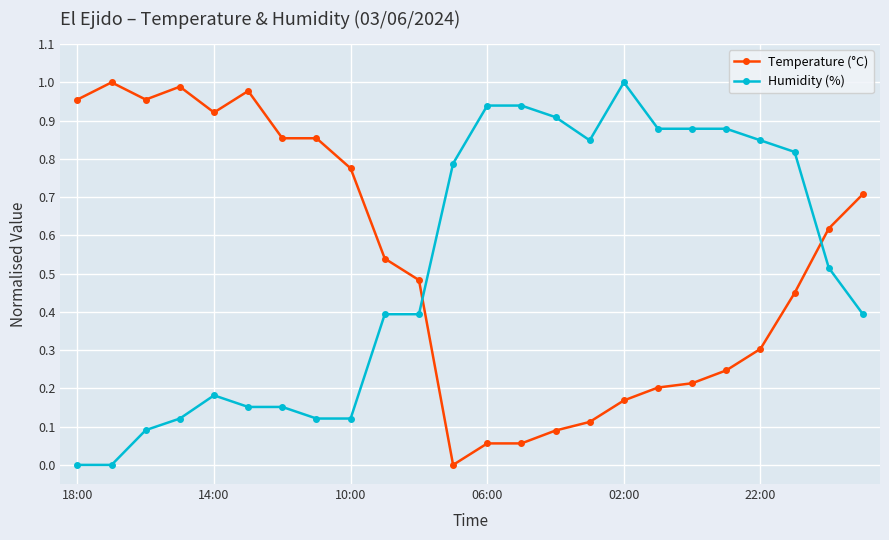

True or false: Temperature (°C) has more than 0 interior local peaks.

True